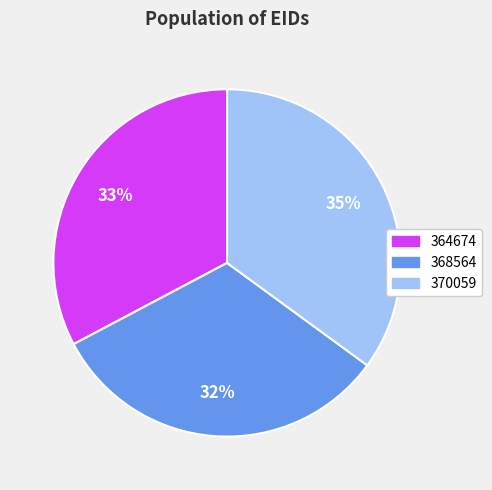

The 370059 slice represents 35% of the pie. True or false?

True